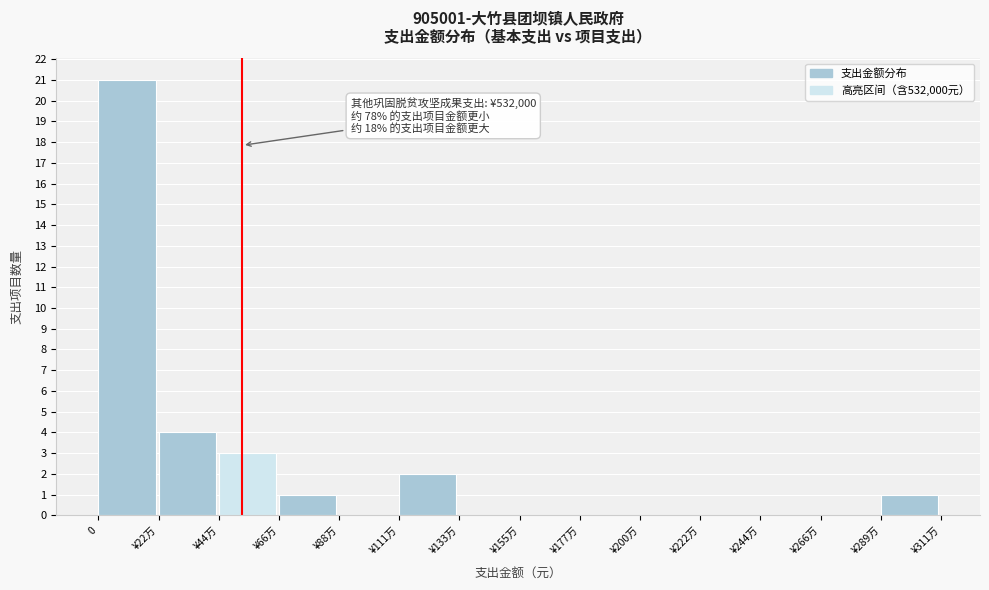

Reading left to right, what are all the values shown in this chart?

0=21	¥22万=4	¥44万=3	¥66万=1	¥88万=0	¥111万=2	¥133万=0	¥155万=0	¥177万=0	¥200万=0	¥222万=0	¥244万=0	¥266万=0	¥289万=1